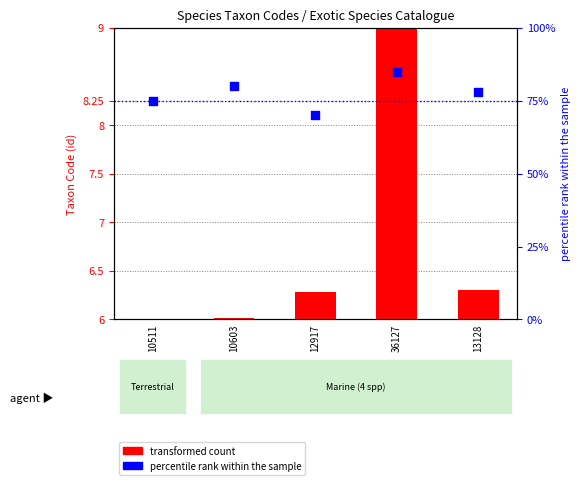

What are all the series names shown in the legend?

transformed count, percentile rank within the sample